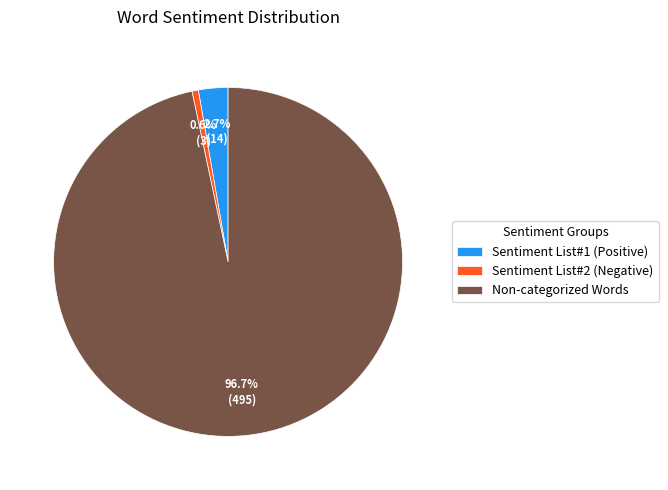

To the nearest percent, what portion does Non-categorized Words represent?

97%